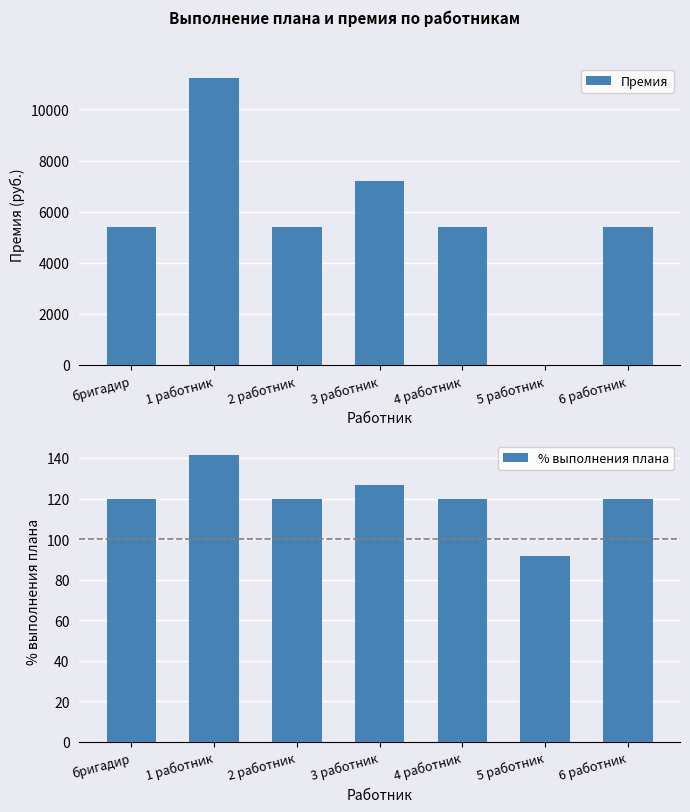

What is the average value of the % выполнения плана series?

120.0